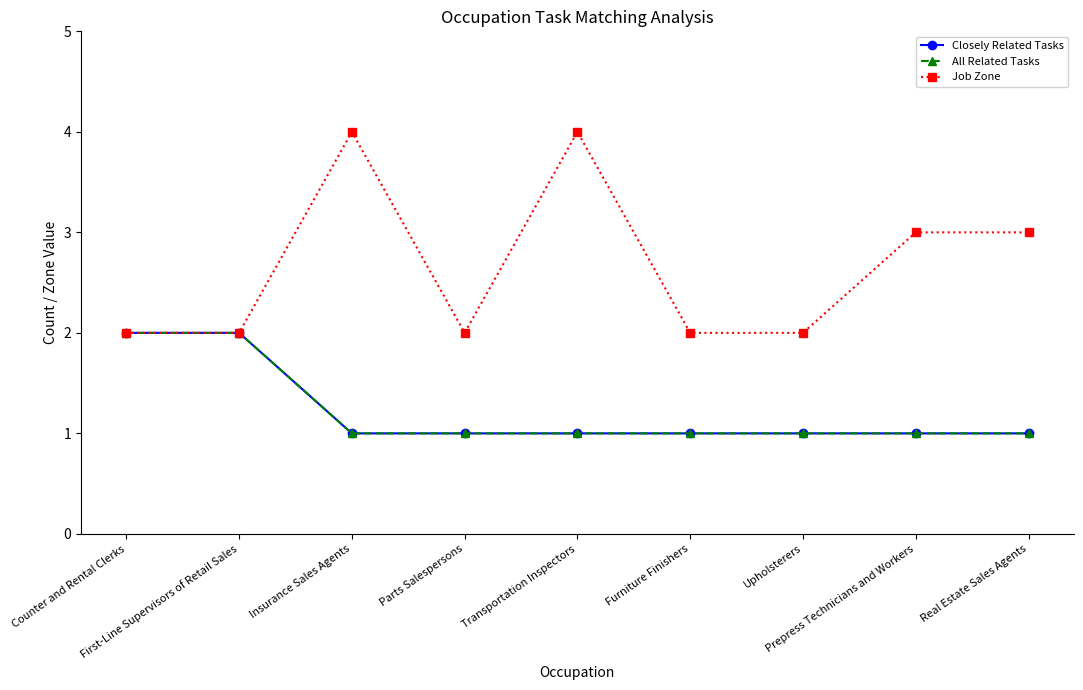

Does the chart have visible grid lines?

No